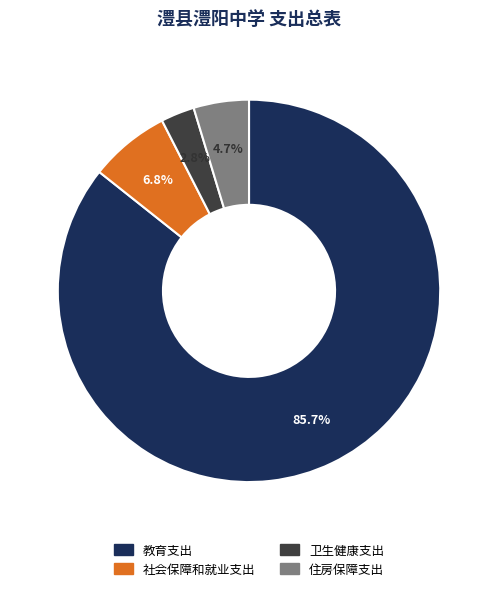

To the nearest percent, what percentage of the pie is 教育支出?

86%